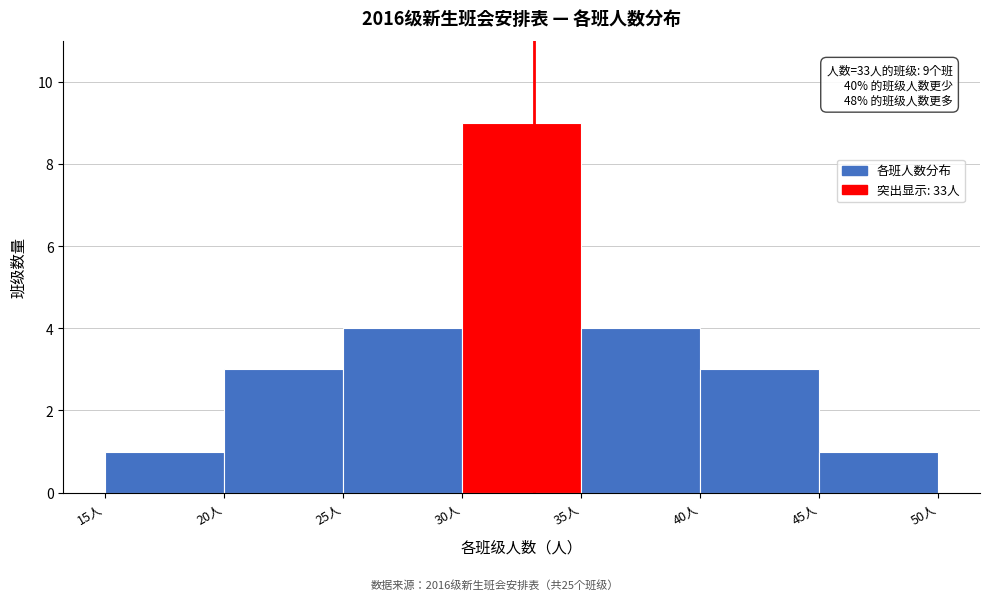

Which range on the x-axis has the tallest bar?

30 to 35